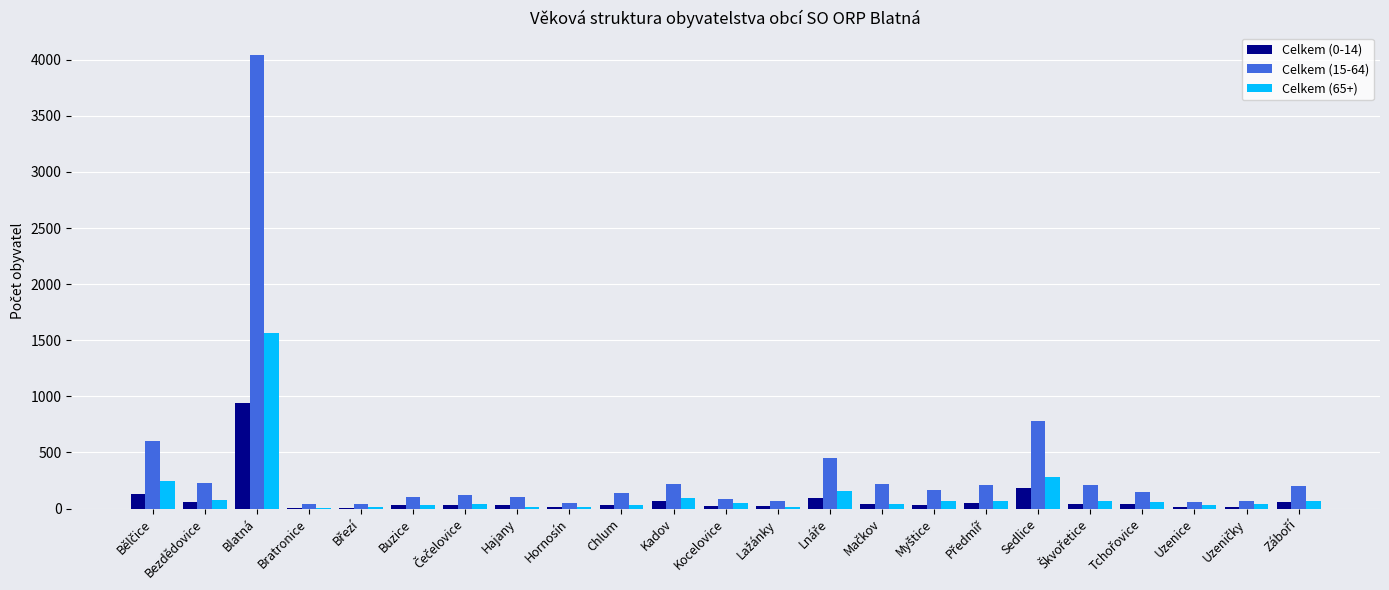

True or false: Celkem (0-14) has a value of 939 at Blatná.

True